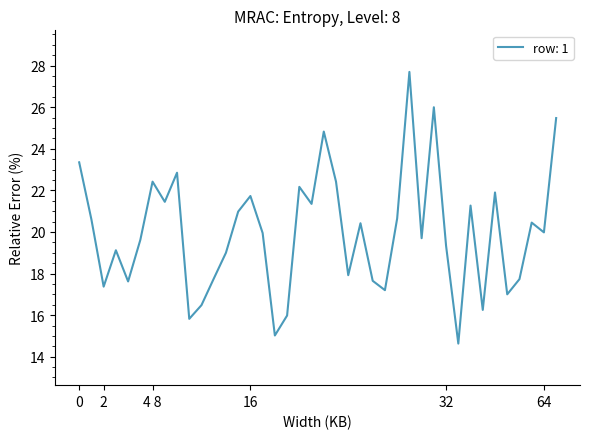

What is the minimum value shown in the chart?

14.6